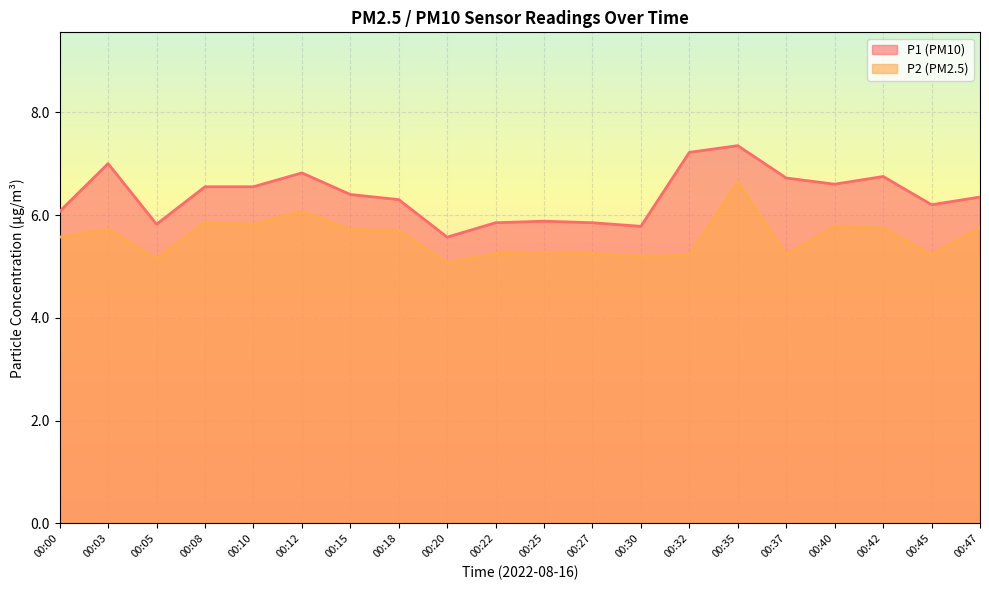

In P2, how many points are higher than both neighbors (excluding endpoints)?

6